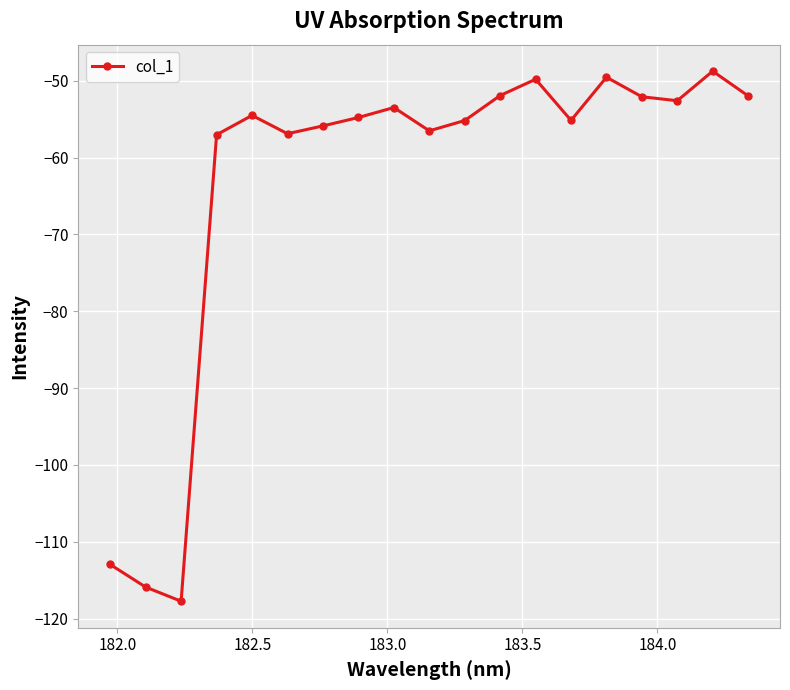

What is the smallest value displayed?

-117.7